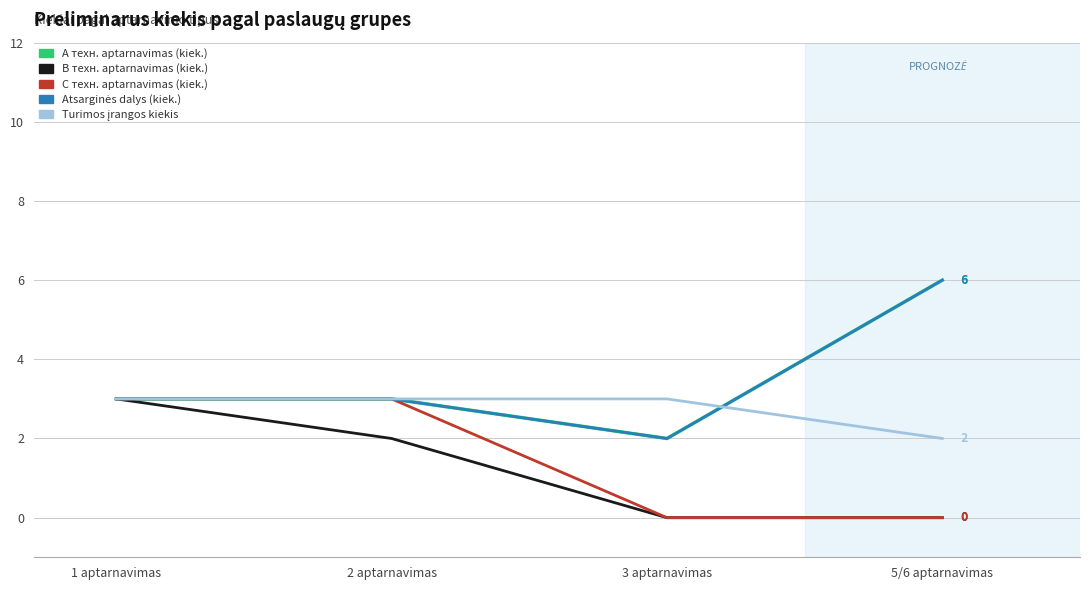

Rank the series at 5/6 aptarnavimas from highest to lowest value.

A техн. aptarnavimas (kiek.), Atsarginės dalys (kiek.), Turimos įrangos kiekis, B техн. aptarnavimas (kiek.), C техн. aptarnavimas (kiek.)